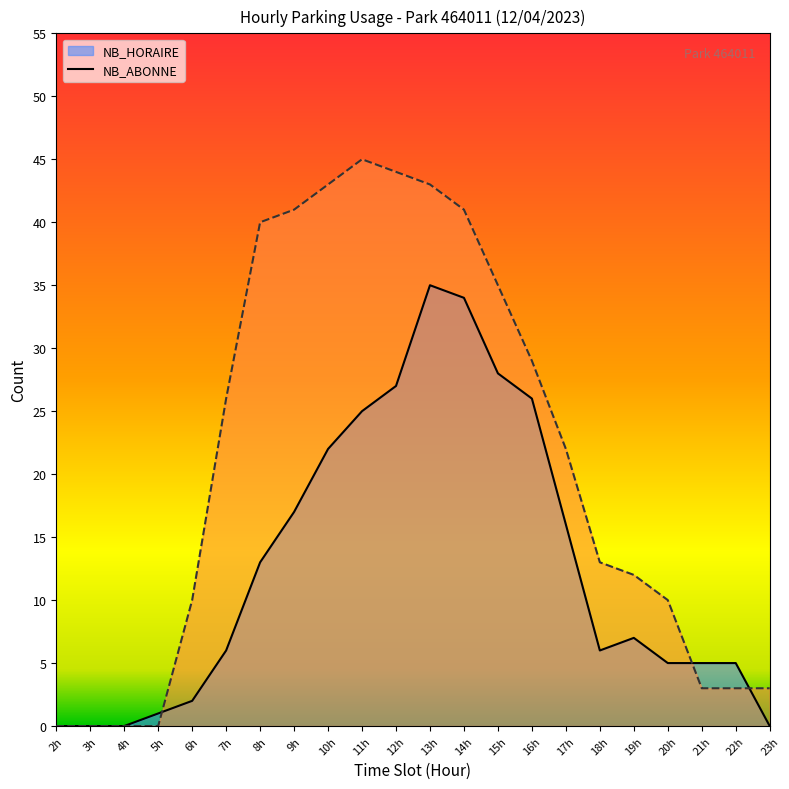

Which series has the widest spread of values?

NB_ABONNE